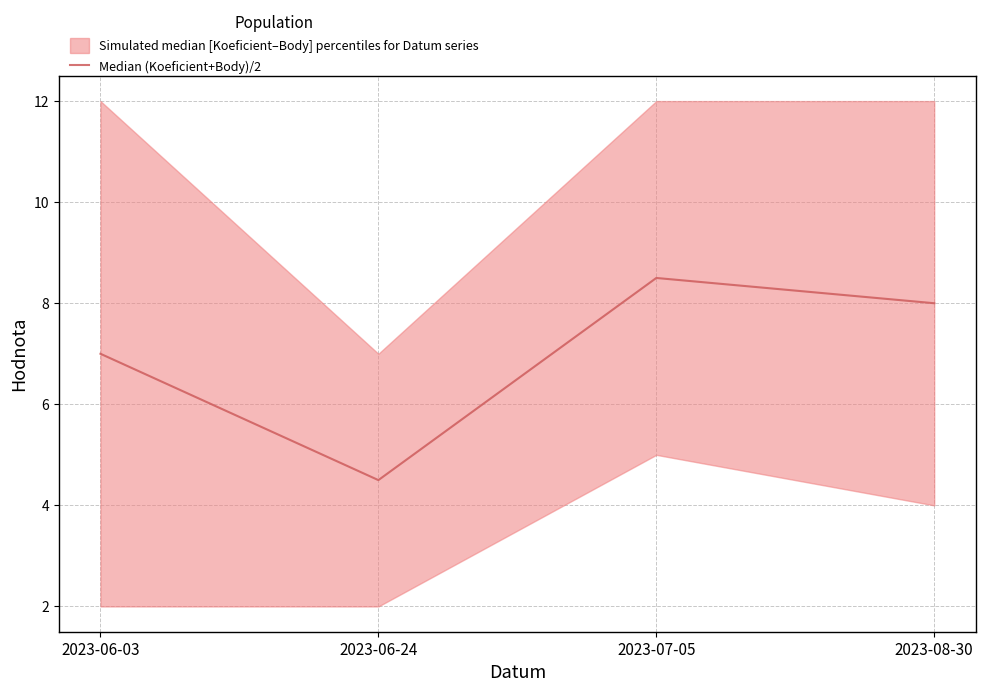

Reading right to left, extract all data points from this chart.

2023-08-30=8.0	2023-07-05=8.5	2023-06-24=4.5	2023-06-03=7.0